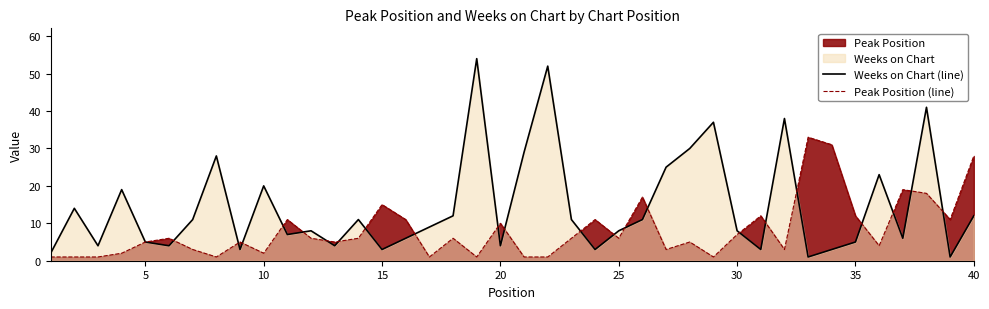

How many times do Peak Position (line) and Weeks on Chart (line) cross each other?

22